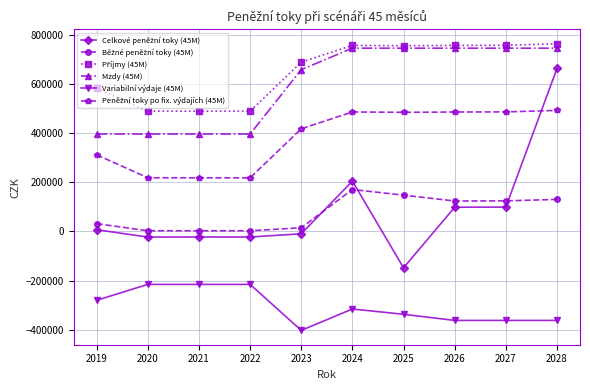

Which label corresponds to the smallest value in the chart?

2023